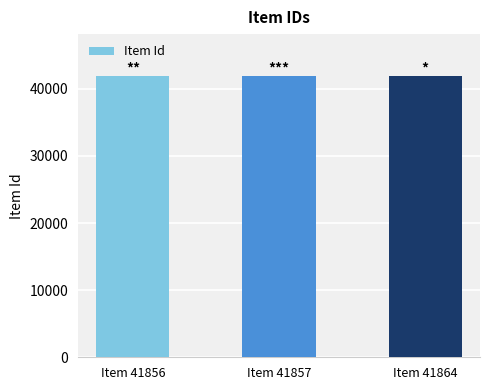

What is the average value?

41859